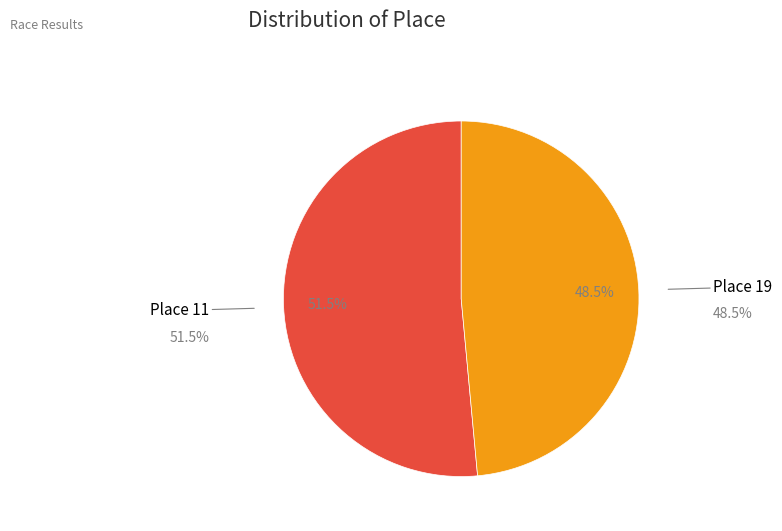

Is there a majority slice in this chart?

Yes